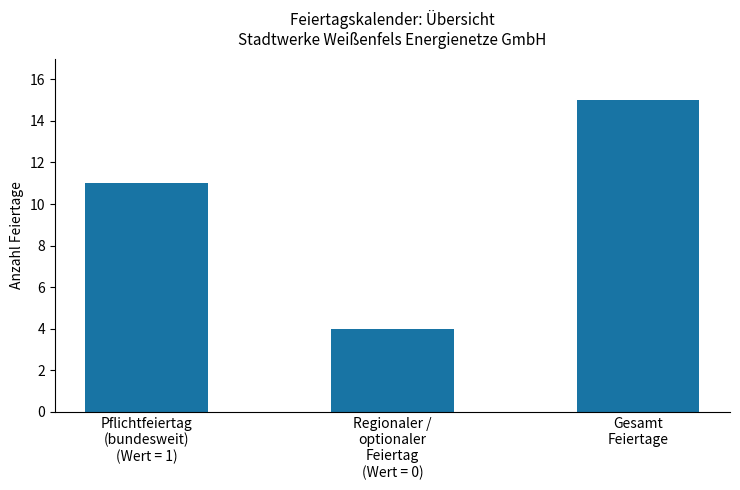

Rank the categories by value from lowest to highest.

Regionaler /
optionaler
Feiertag
(Wert = 0), Pflichtfeiertag
(bundesweit)
(Wert = 1), Gesamt
Feiertage